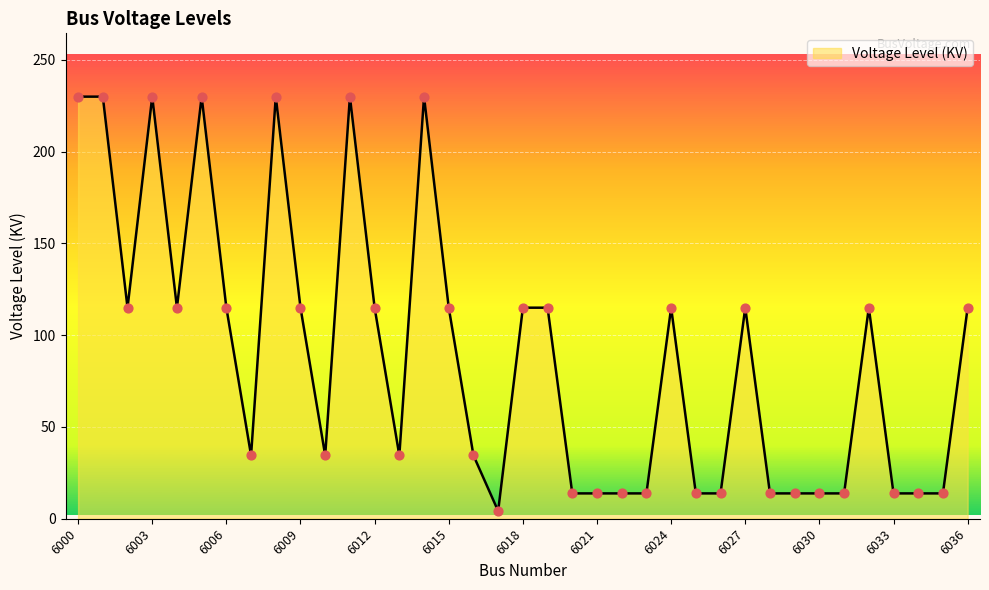

What is the greatest value displayed?

230.0